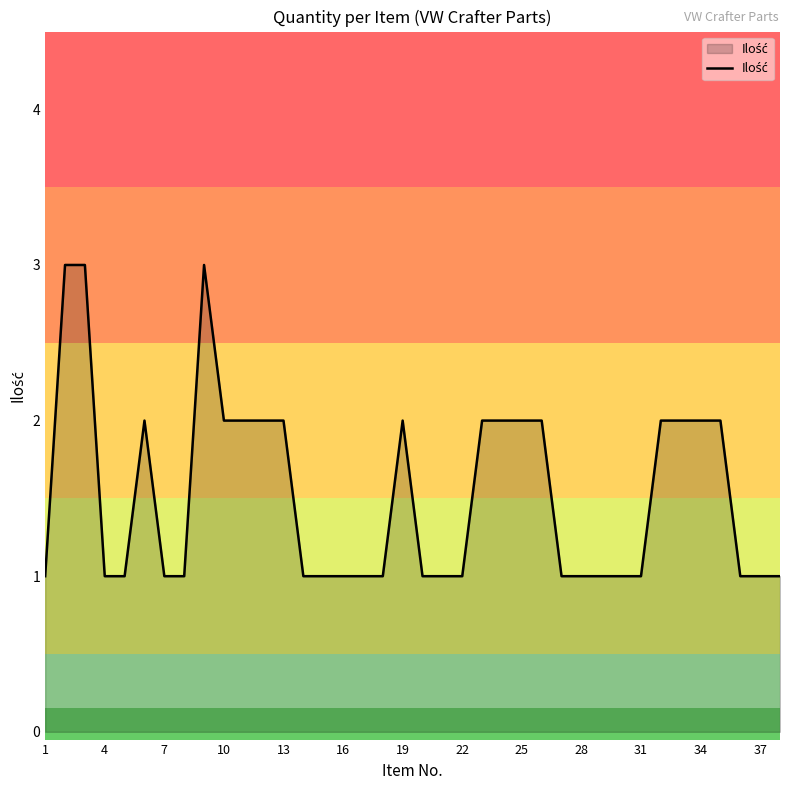

Does the chart have visible grid lines?

No